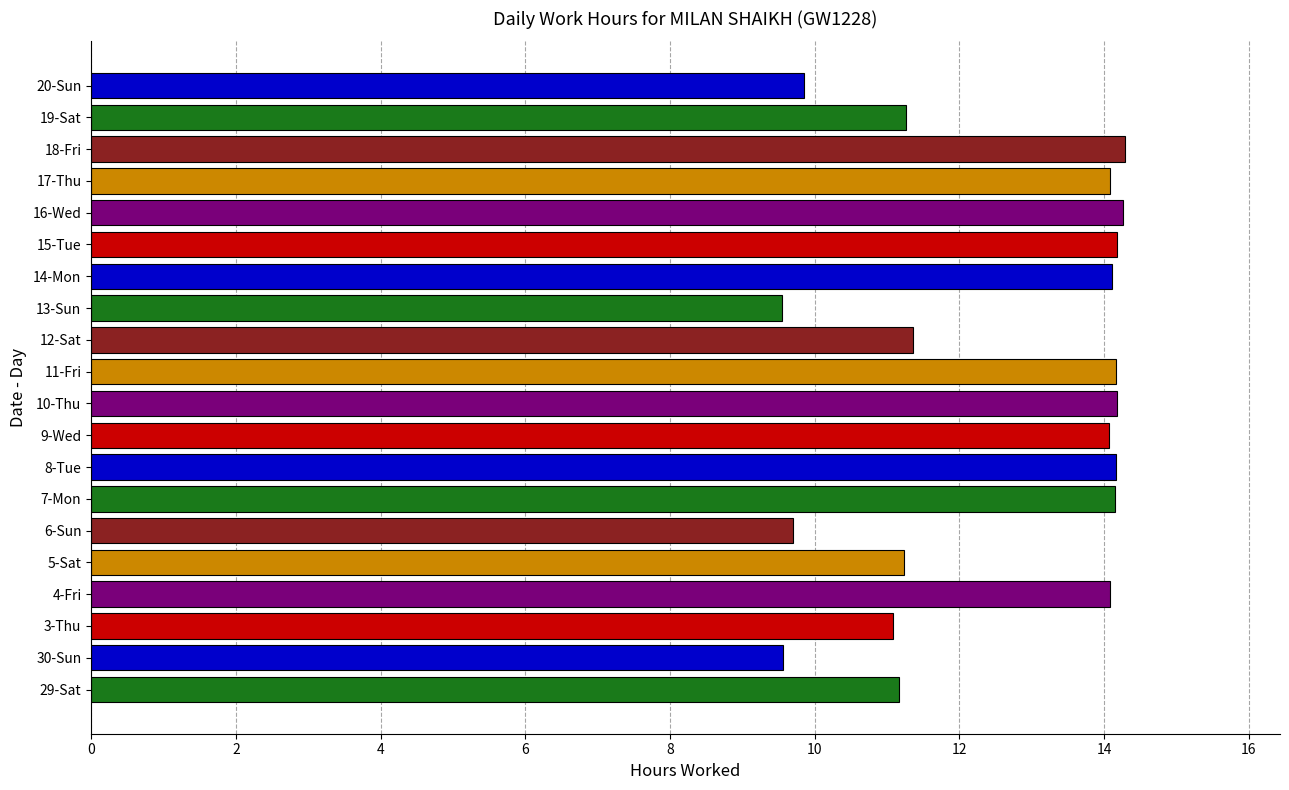

What is the sum of all values?

250.5